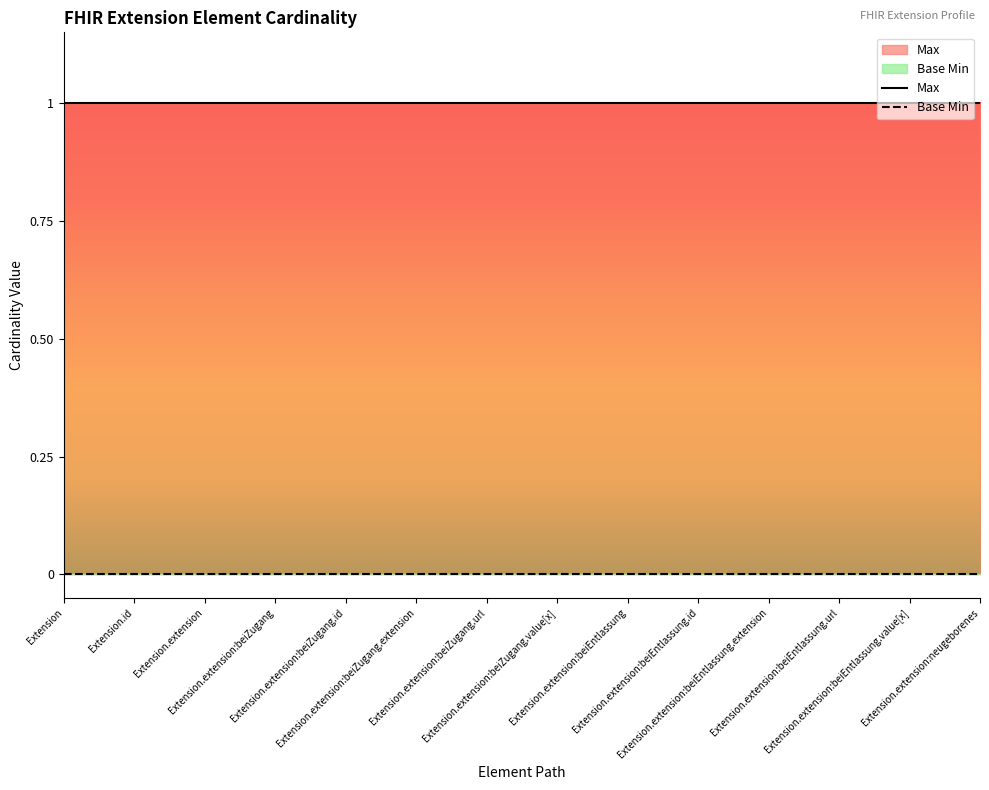

The Base Min series shows 0 at Extension.extension:beiZugang.id. True or false?

True